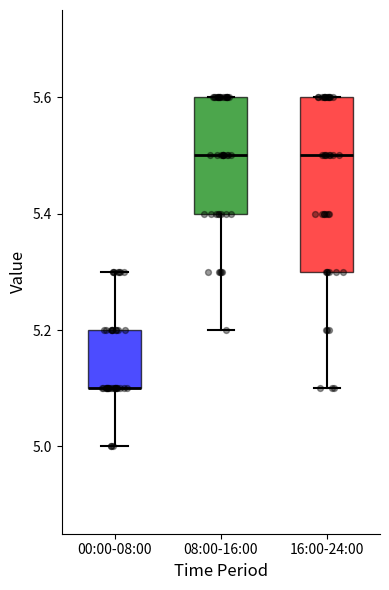

Reading left to right, read every box against the y-axis: the position of its median line, the range the box covers, and the ends of its whiskers. The values are not printed on the chart, so give them approximately, as read against the axis.

00:00-08:00: median 5.1 (drawn on the box's lower edge), box 5.1 to 5.2, whiskers 5.0 to 5.3
08:00-16:00: median 5.5, box 5.4 to 5.6, whiskers 5.2 to 5.6
16:00-24:00: median 5.5, box 5.3 to 5.6, whiskers 5.1 to 5.6